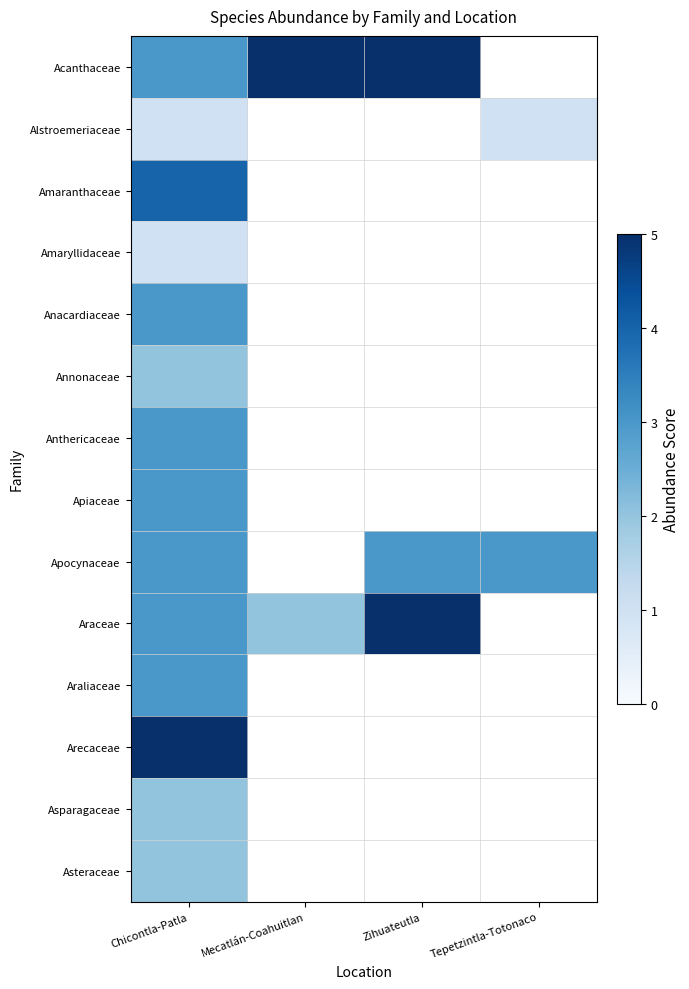

Count the number of data series in this chart.

14